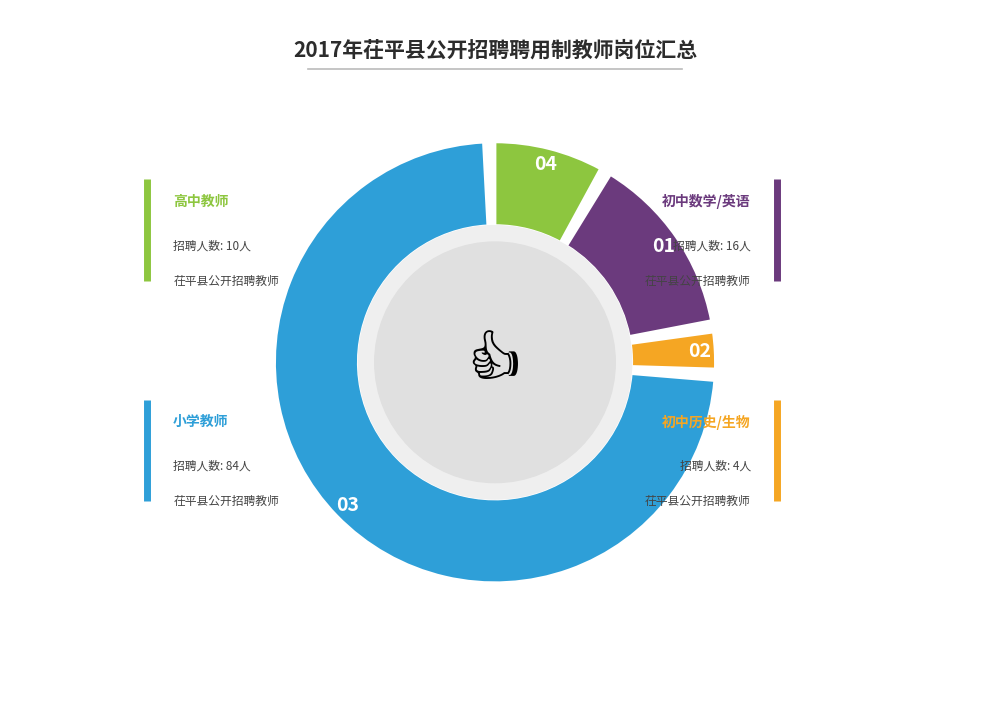

Which slice is the smallest?

高中英语教师